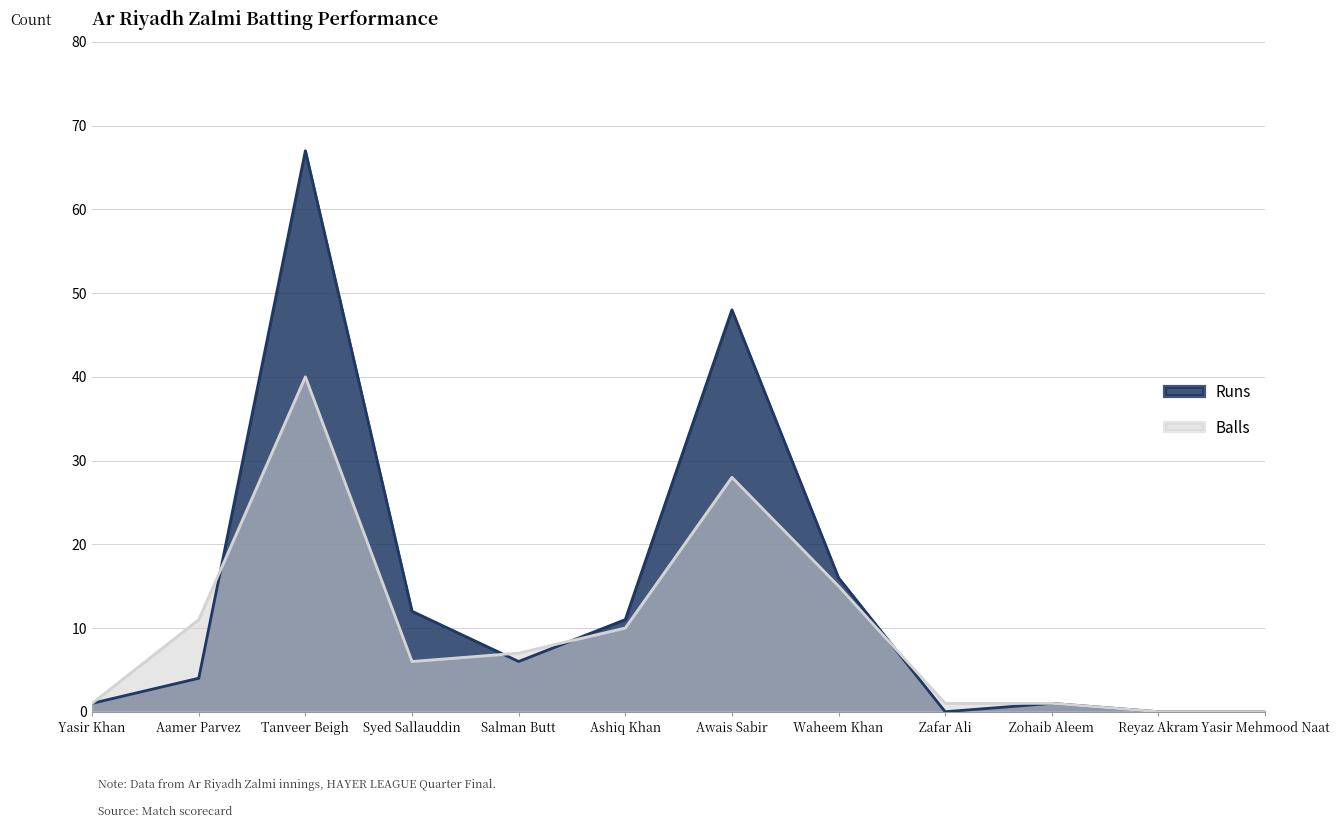

How many interior local valleys does the Runs series have?

2